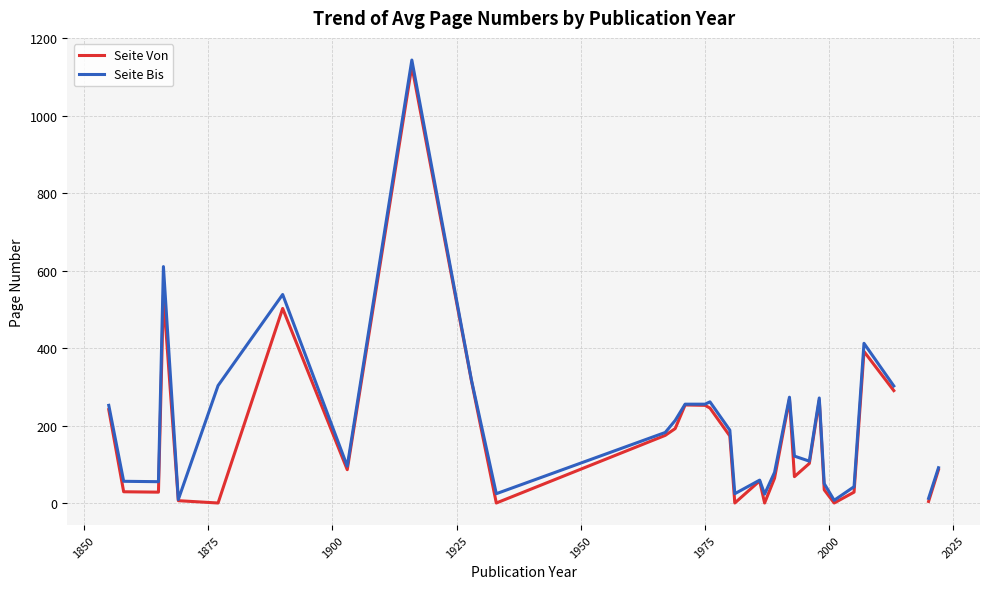

True or false: Seite Von and Seite Bis intersect in this chart.

False